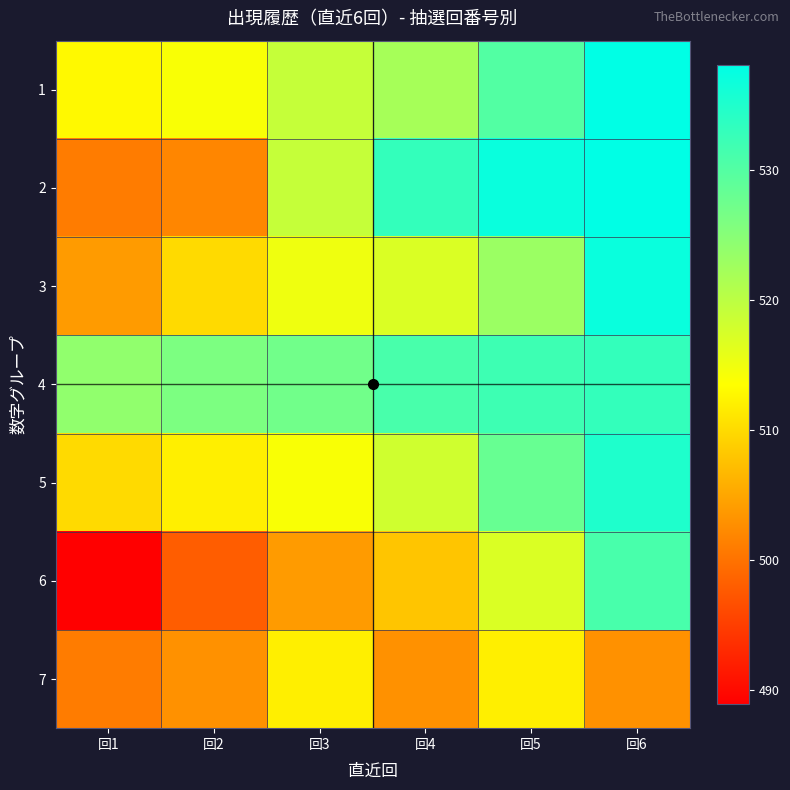

Count the number of categories in the chart.

6